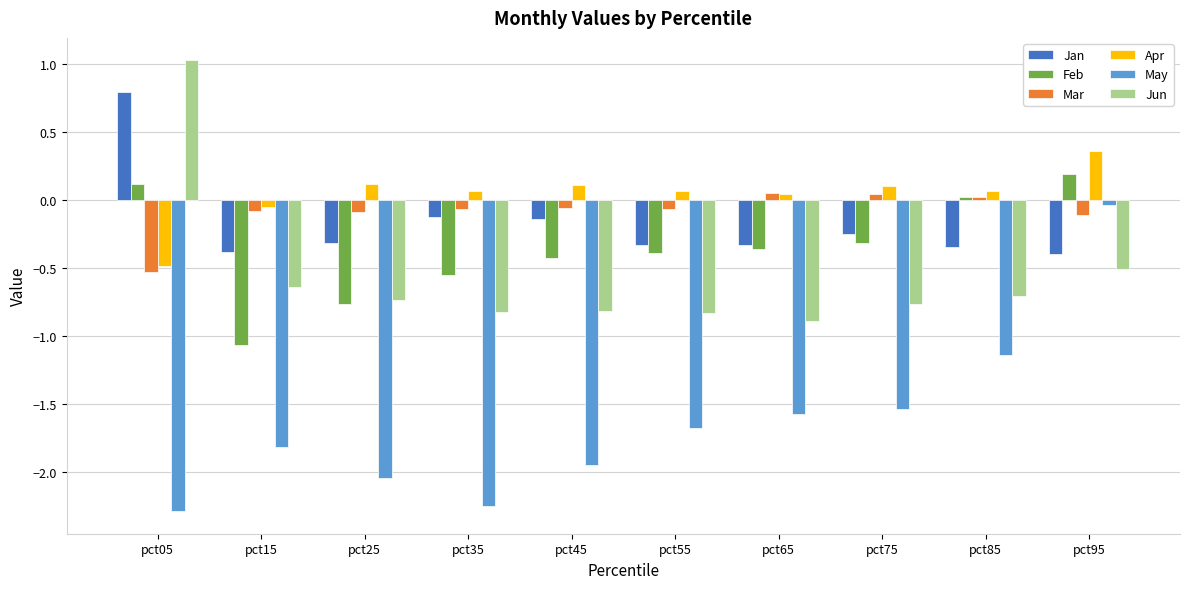

What is the difference between the maximum and second lowest values in the Jun series?

1.9